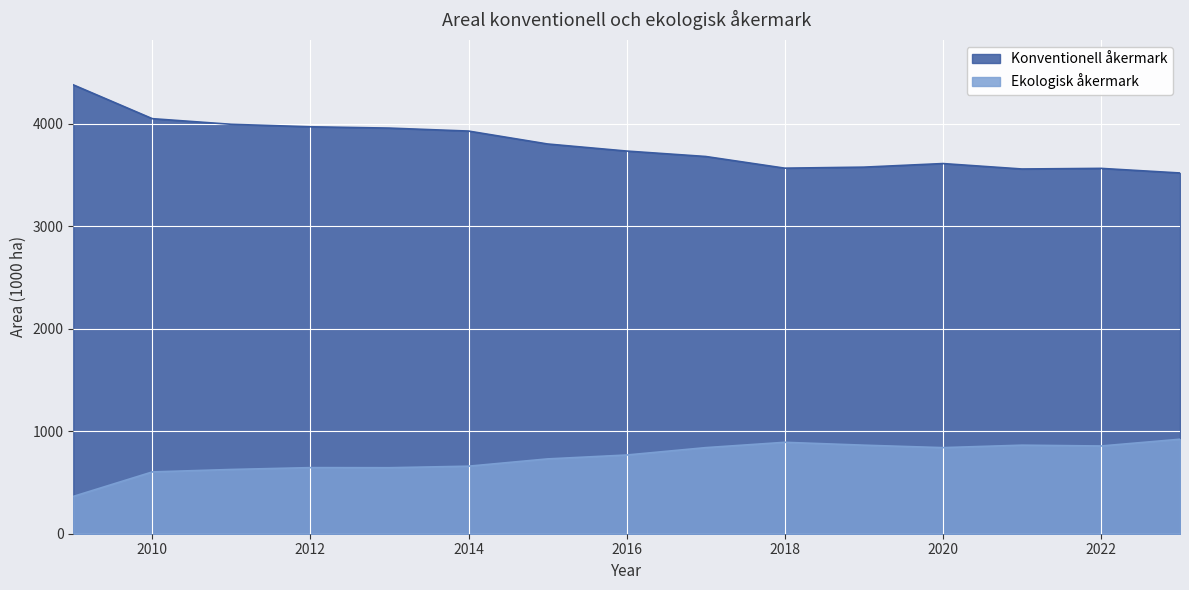

The Konventionell åkermark series shows 7041 at 2014. True or false?

False